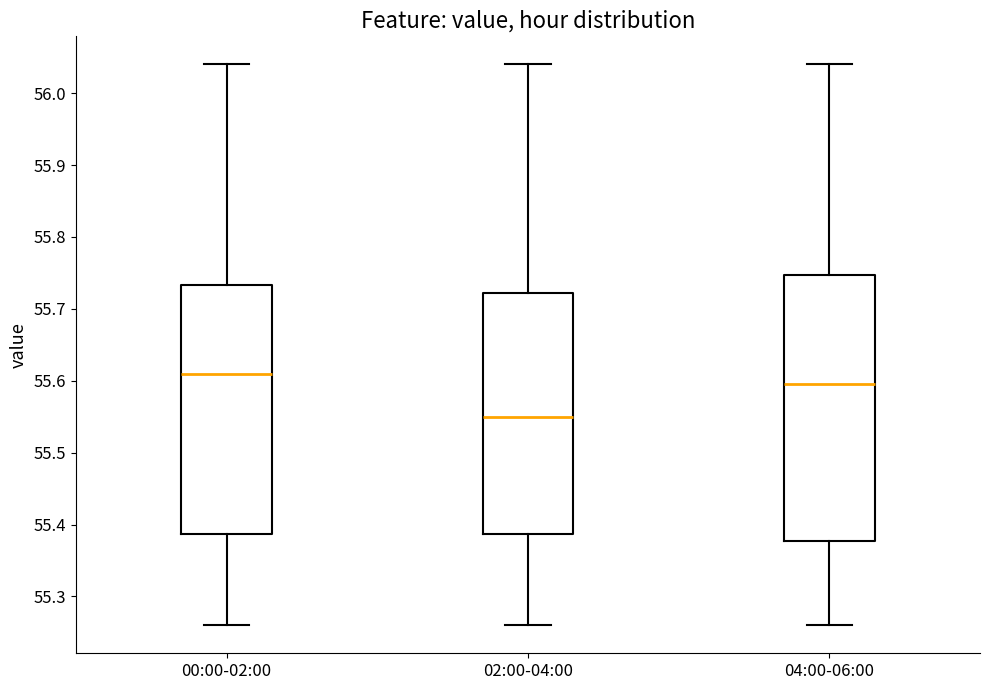

Reading left to right, read every box against the y-axis: the position of its median line, the range the box covers, and the ends of its whiskers. The values are not printed on the chart, so give them approximately, as read against the axis.

00:00-02:00: median 55.61, box 55.39 to 55.73, whiskers 55.26 to 56.04
02:00-04:00: median 55.55, box 55.39 to 55.72, whiskers 55.26 to 56.04
04:00-06:00: median 55.60, box 55.38 to 55.75, whiskers 55.26 to 56.04